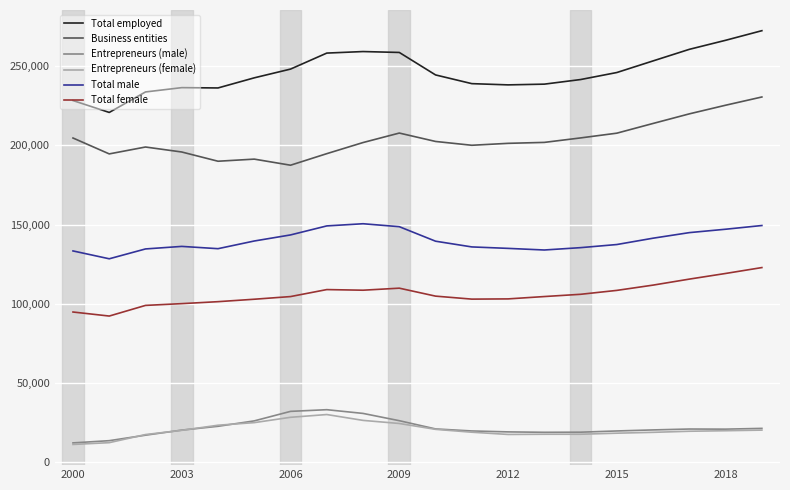

What is the smallest value displayed?

11324